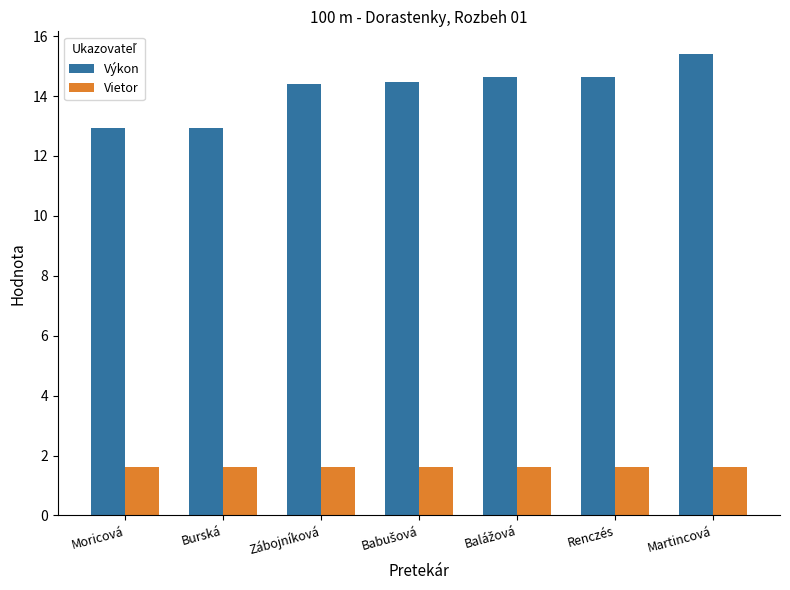

What is the smallest value displayed?

1.6